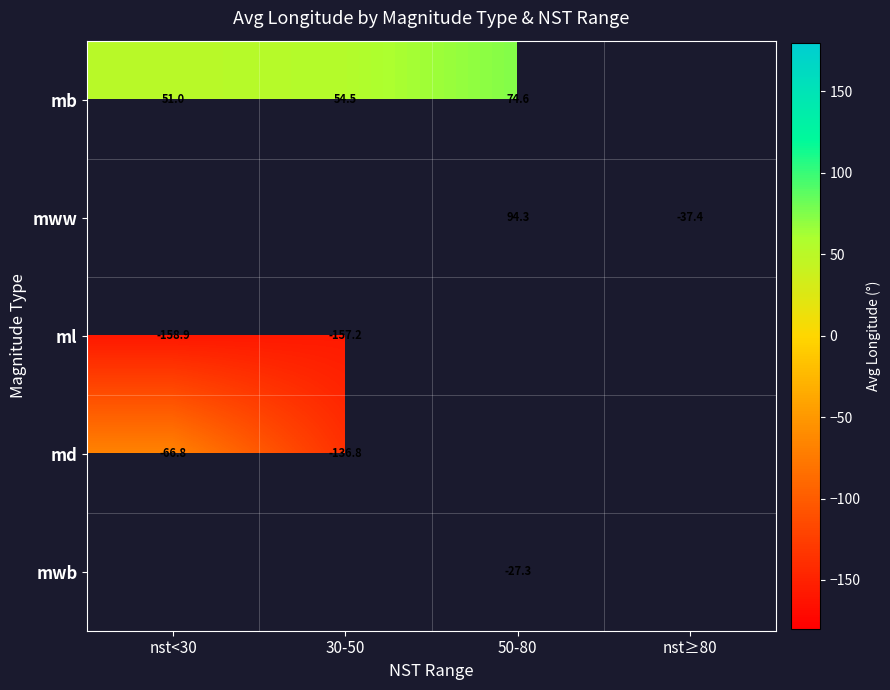

What is the difference between the highest and lowest values at nst<30?

209.9